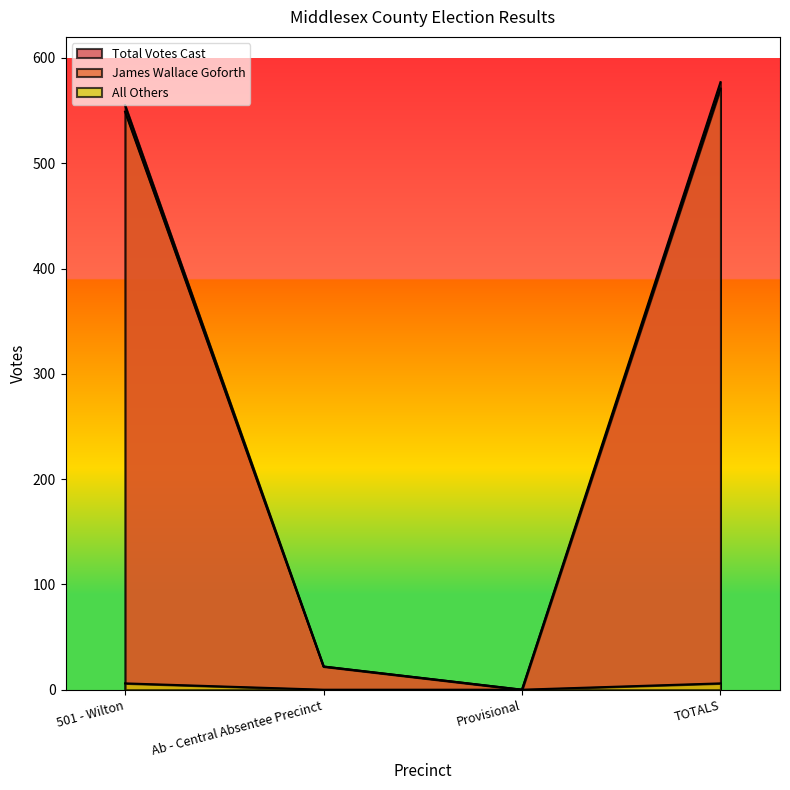

Count the number of categories in the chart.

4